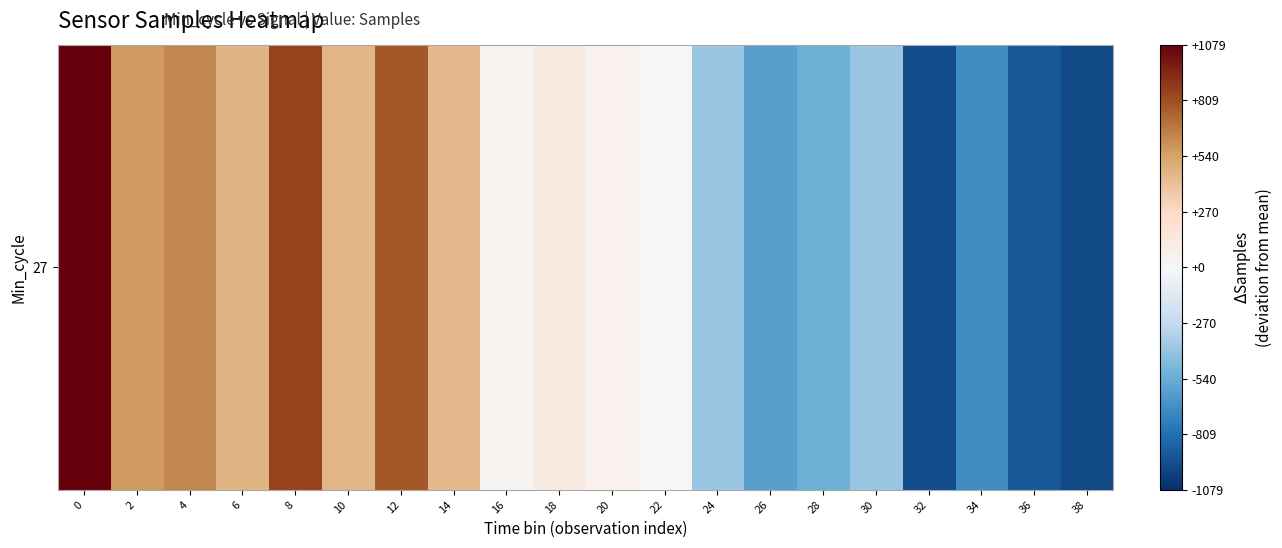

How many positive values are there?

11